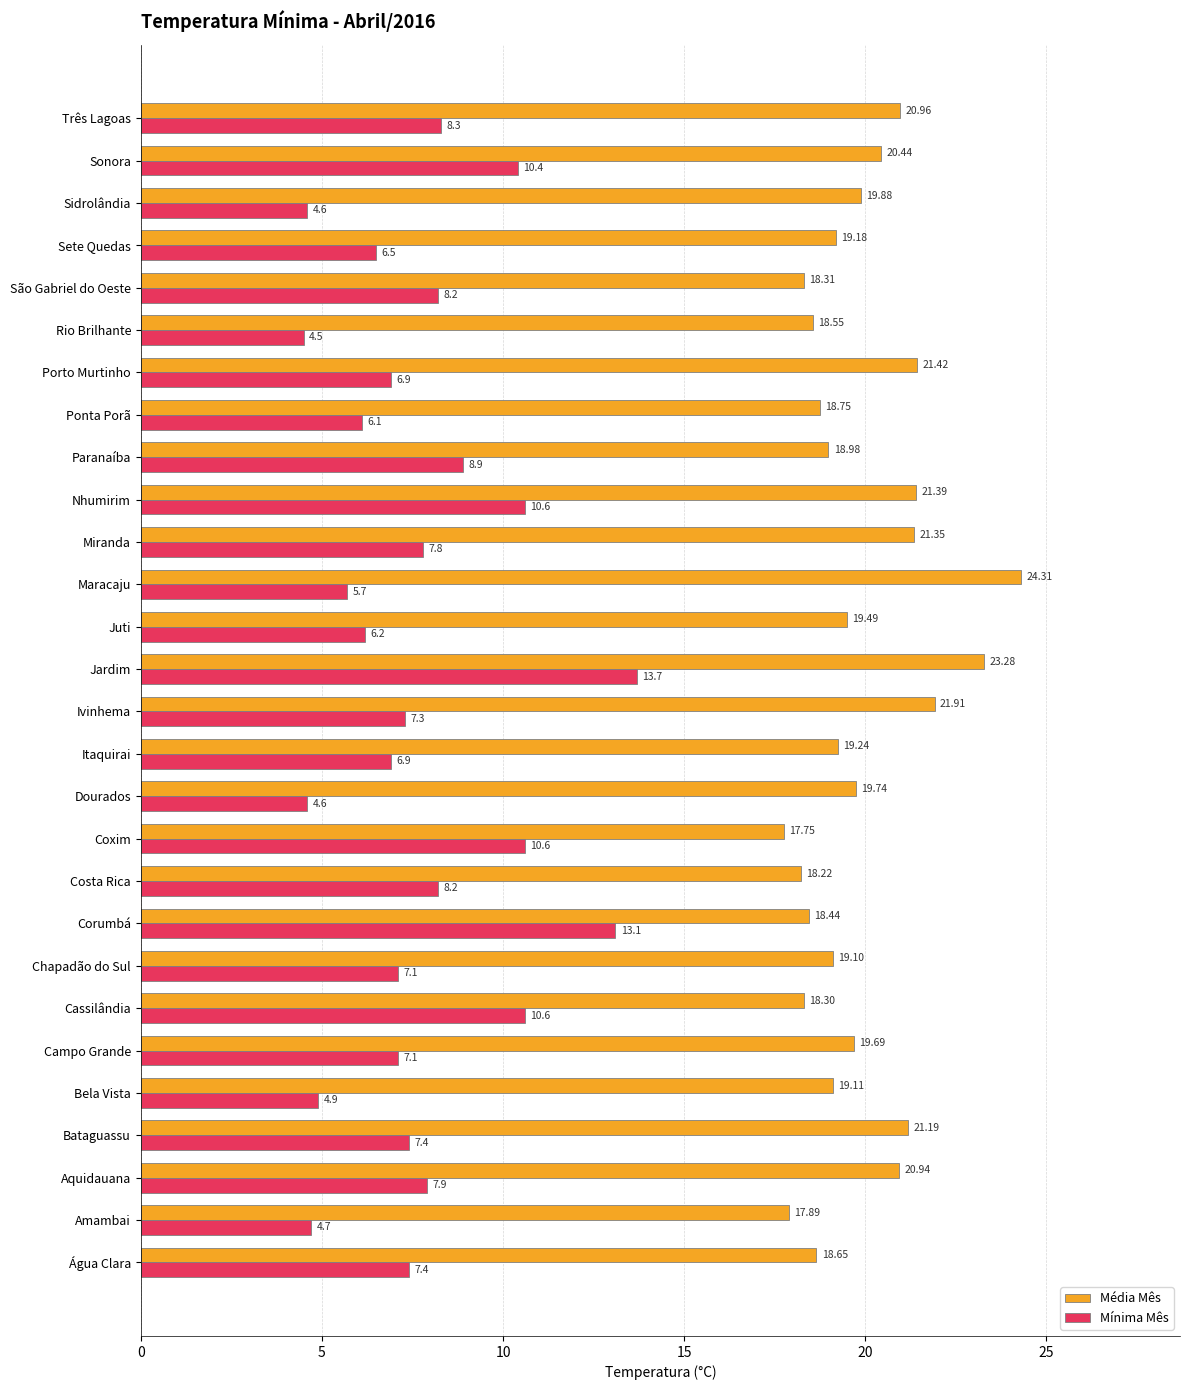

How many data points in Mínima Mês are less than 7?

11